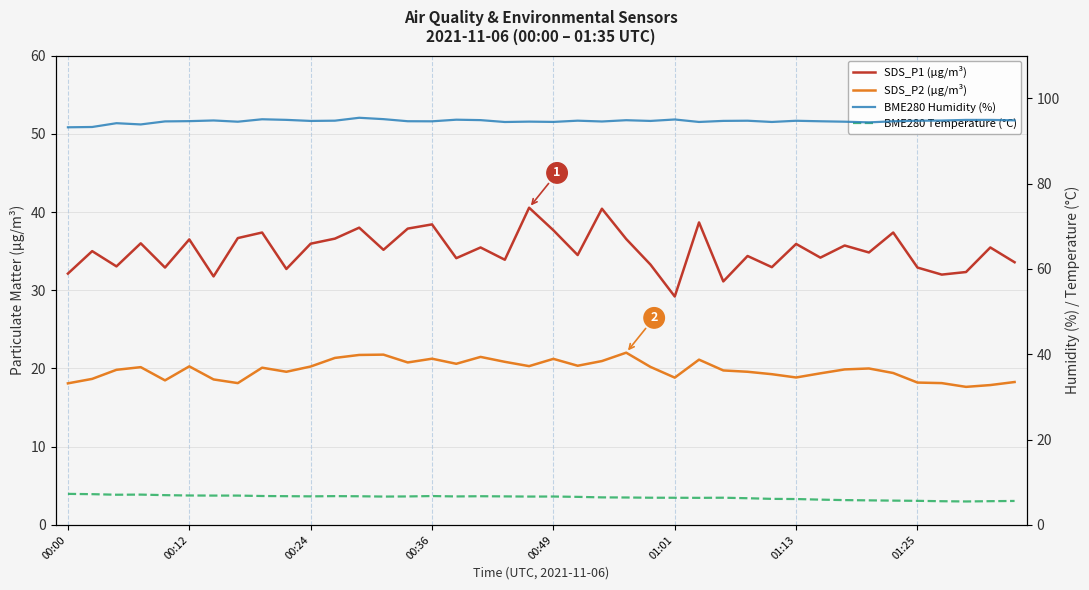

In BME280 Humidity (%), how many points are higher than both neighbors (excluding endpoints)?

11